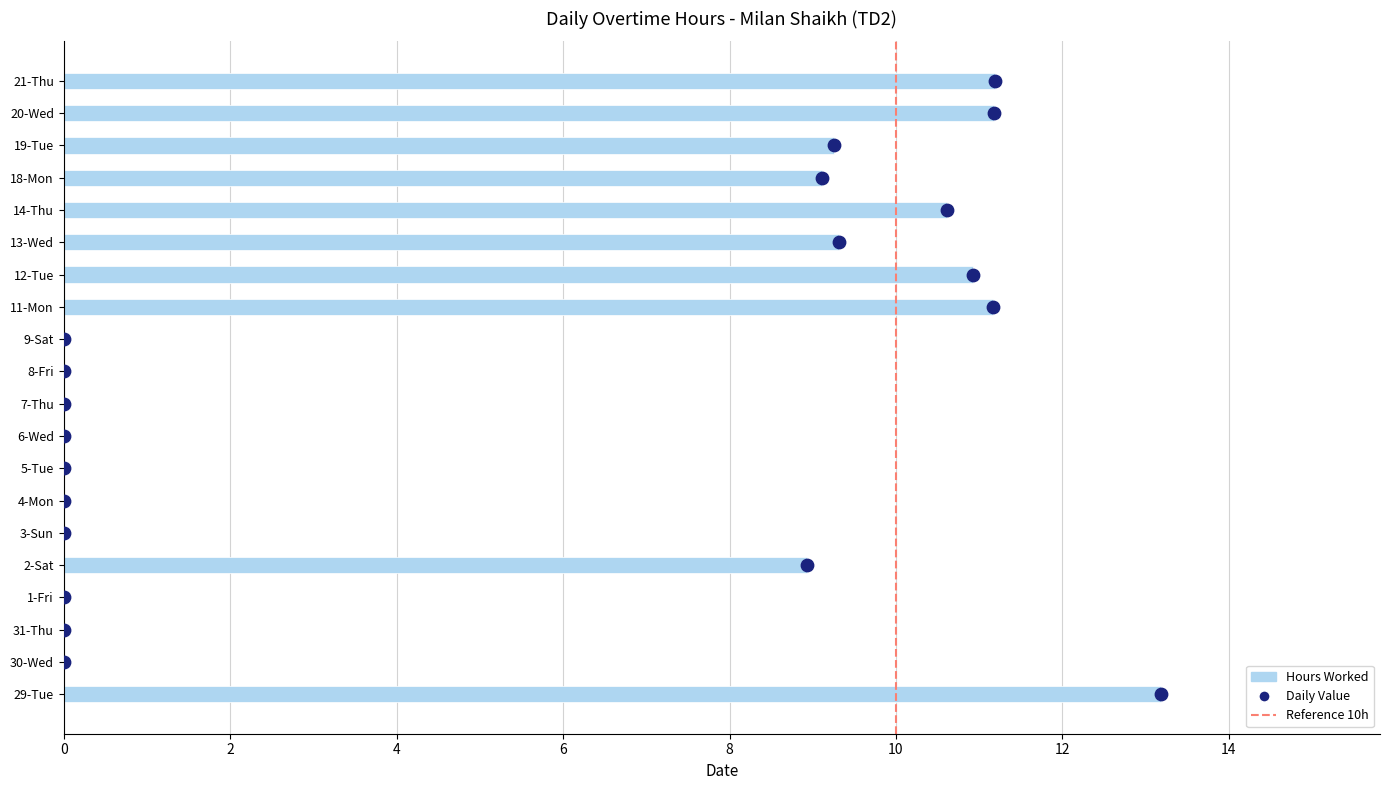

What is the change in value from 19-Tue to 21-Thu?

+1.9